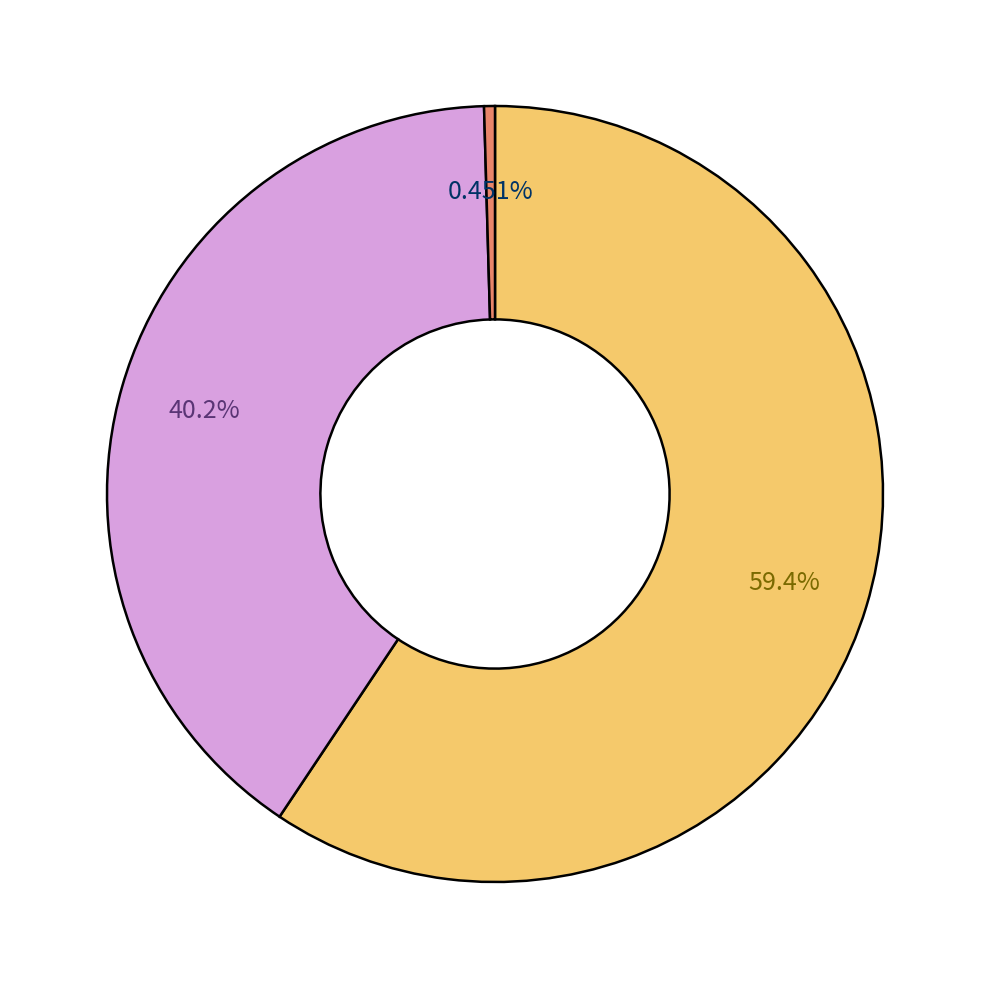

Does any single category account for the majority?

Yes